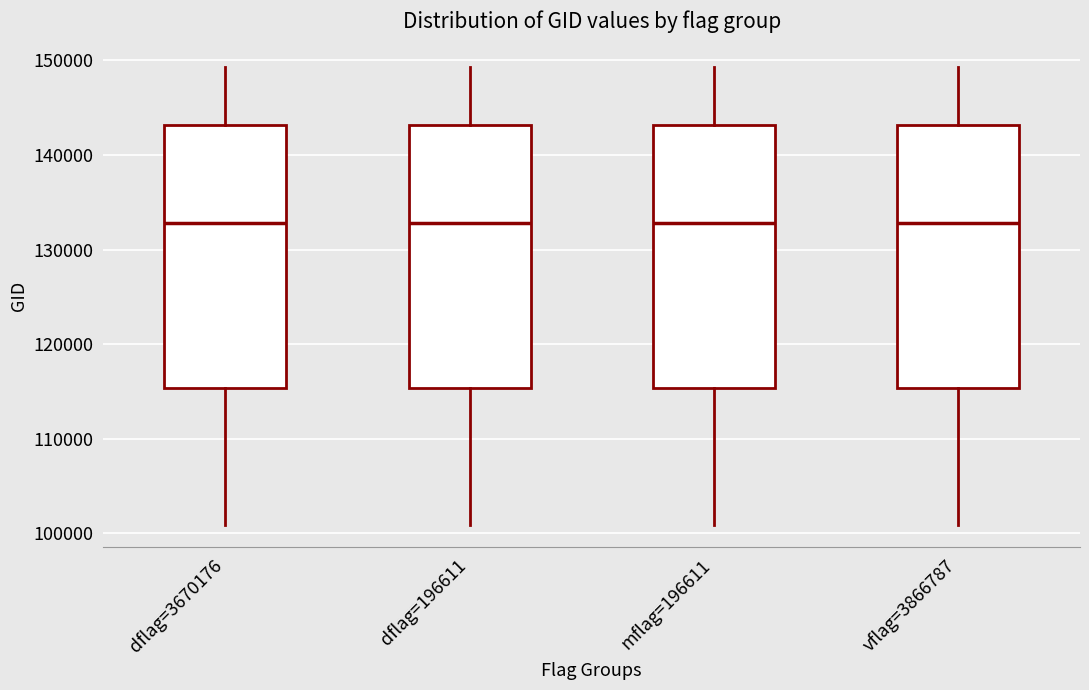

Where does the upper whisker of the box for vflag=3866787 end on the y-axis? The values are not printed on the chart, so give them approximately, as read against the axis.

149000